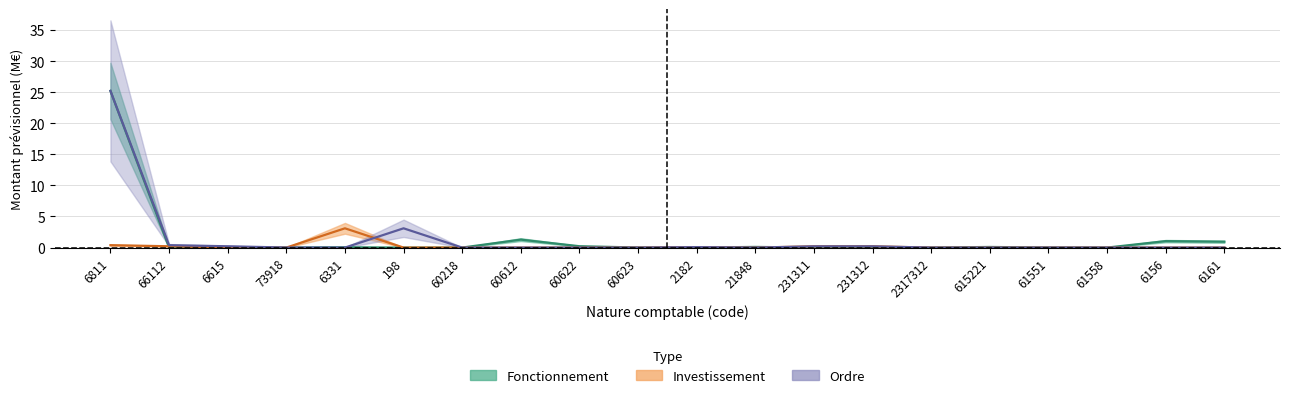

List the labels in order of fonctionnement_mtprev value, smallest first.

198, 231311, 2317312, 61558, 73918, 60218, 2182, 60623, 6615, 61551, 66112, 231312, 6331, 615221, 21848, 60622, 6161, 6156, 60612, 6811